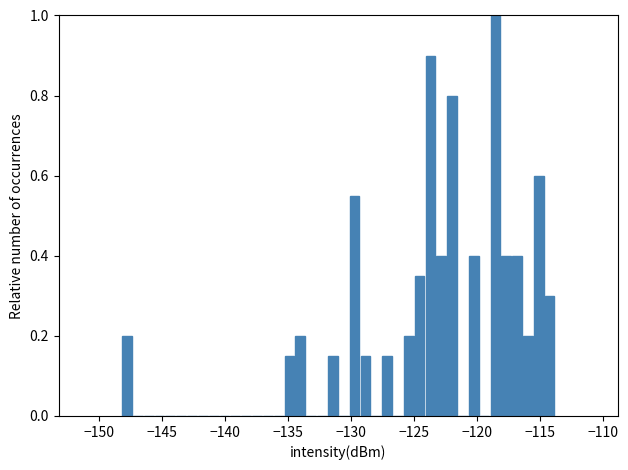

Read against the x-axis, roughly where is the centre of the tallest bar?

-118.5